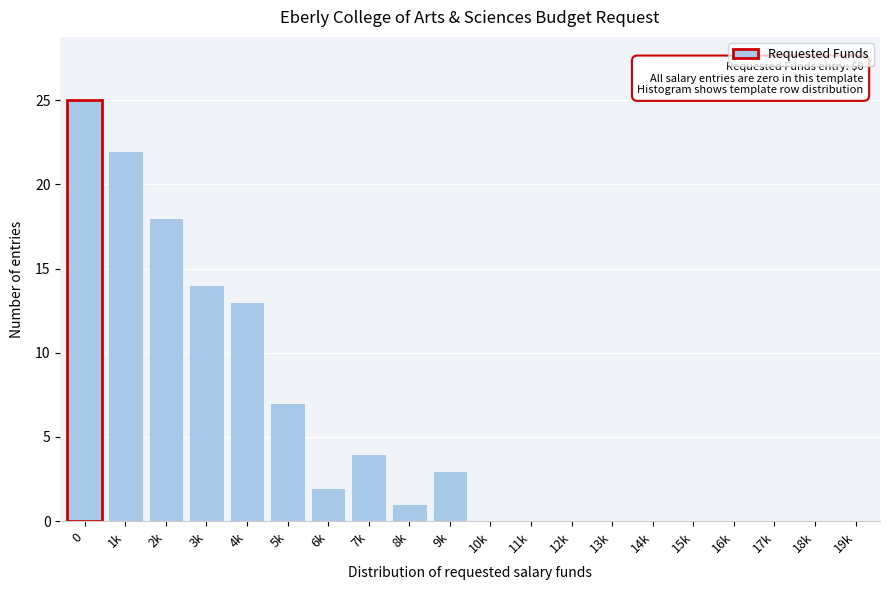

Reading left to right, extract all data points from this chart.

0=25	1k=22	2k=18	3k=14	4k=13	5k=7	6k=2	7k=4	8k=1	9k=3	10k=0	11k=0	12k=0	13k=0	14k=0	15k=0	16k=0	17k=0	18k=0	19k=0